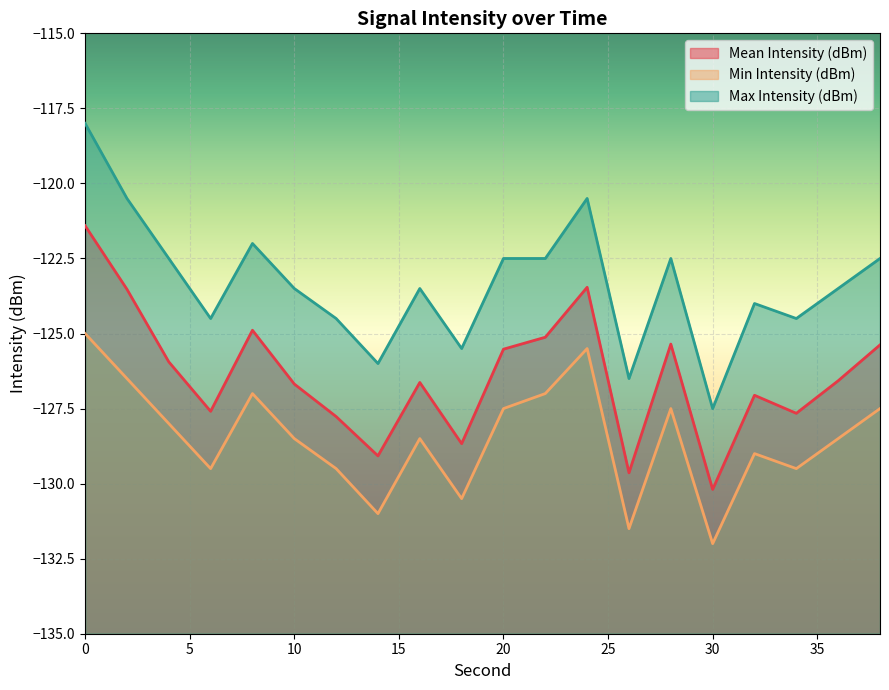

Rank the series by their maximum value, from lowest to highest.

Min Intensity (dBm), Mean Intensity (dBm), Max Intensity (dBm)